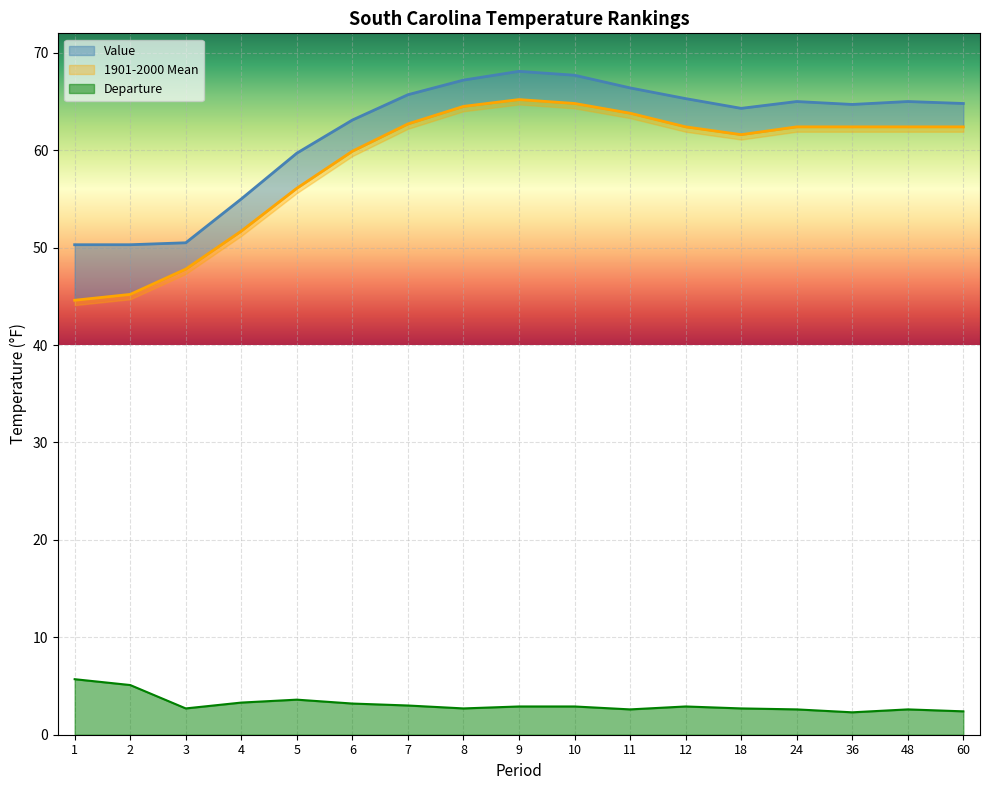

What is the value of the Value point at the 17th from the left?

64.8